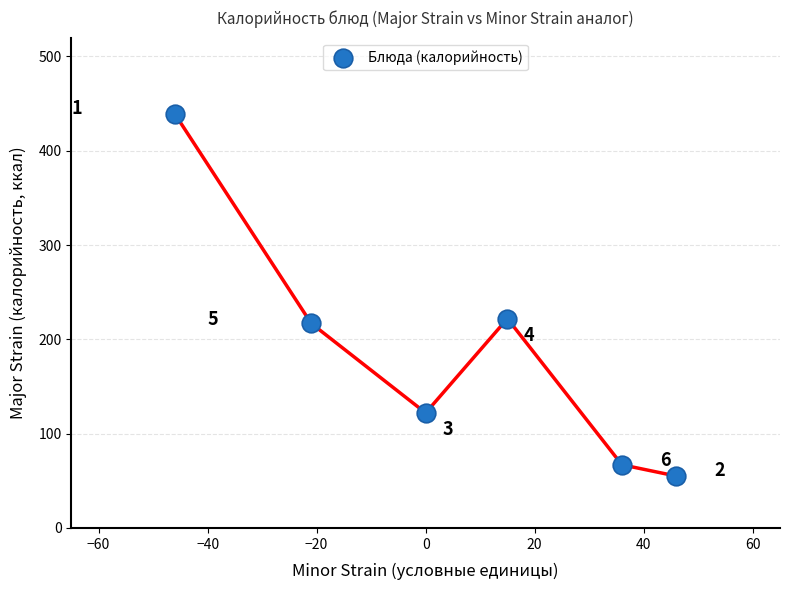

What Y value in the scatter plot is closest to 247?

222